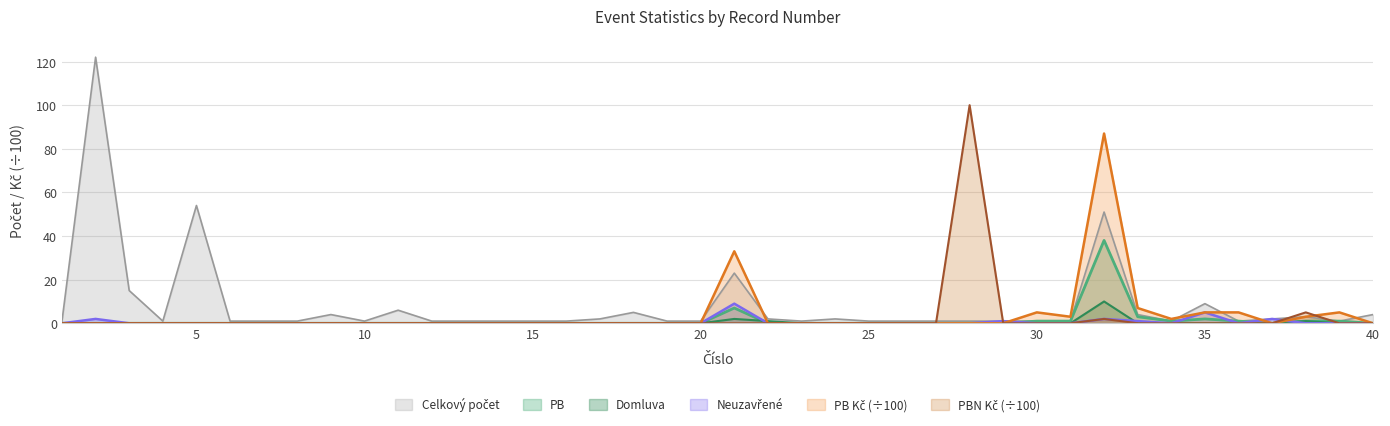

Between 20 and 13, which is larger?

20